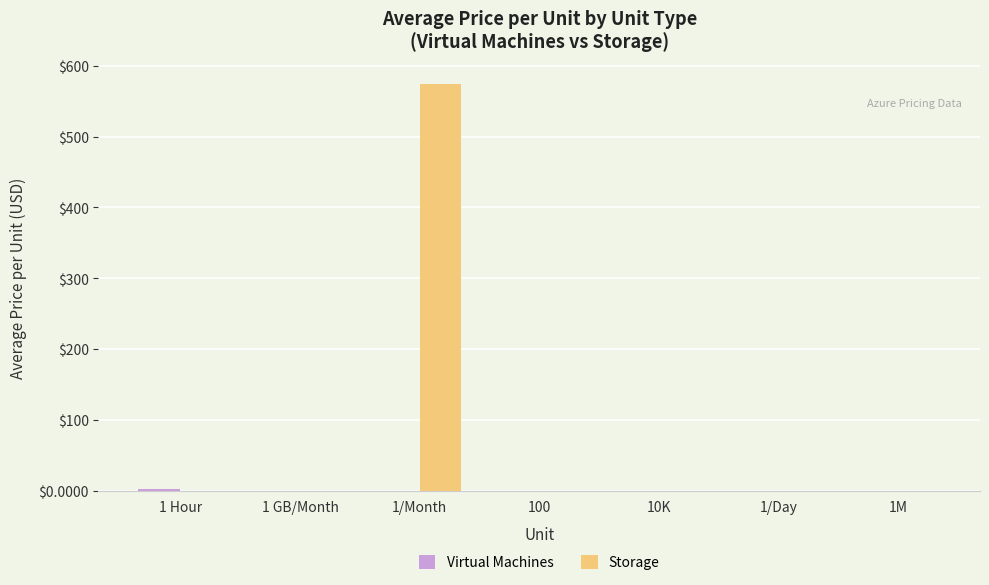

What is the difference between the Storage values at 1M and 10K?

0.3